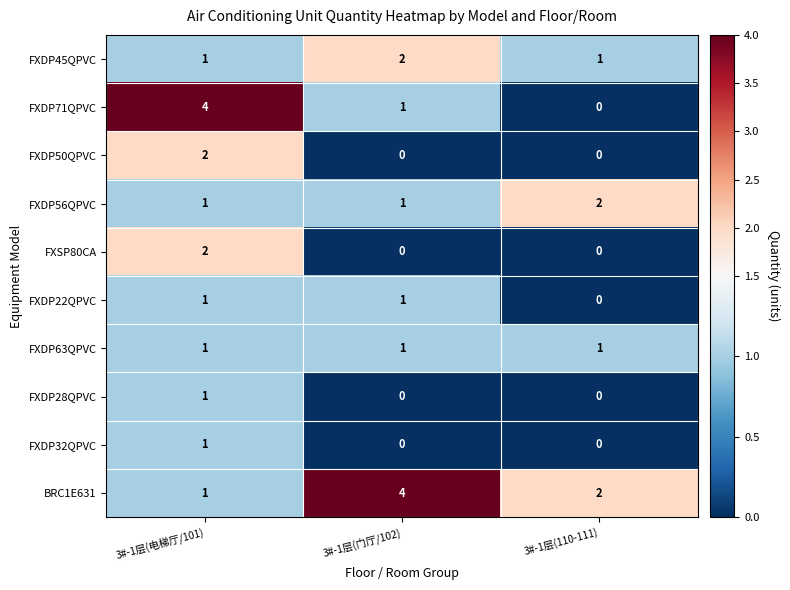

Which series has the widest spread of values?

FXDP71QPVC